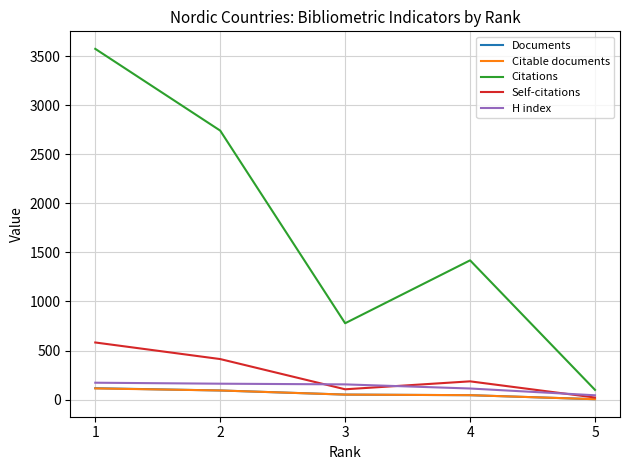

Rank the categories by Citations value from lowest to highest.

5, 3, 4, 2, 1